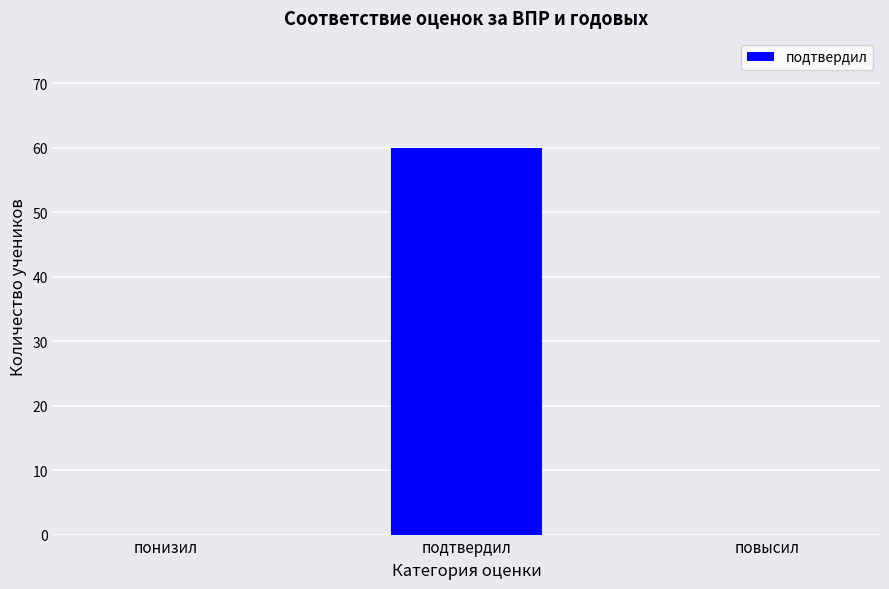

The chart shows a value of 60 at подтвердил. True or false?

True